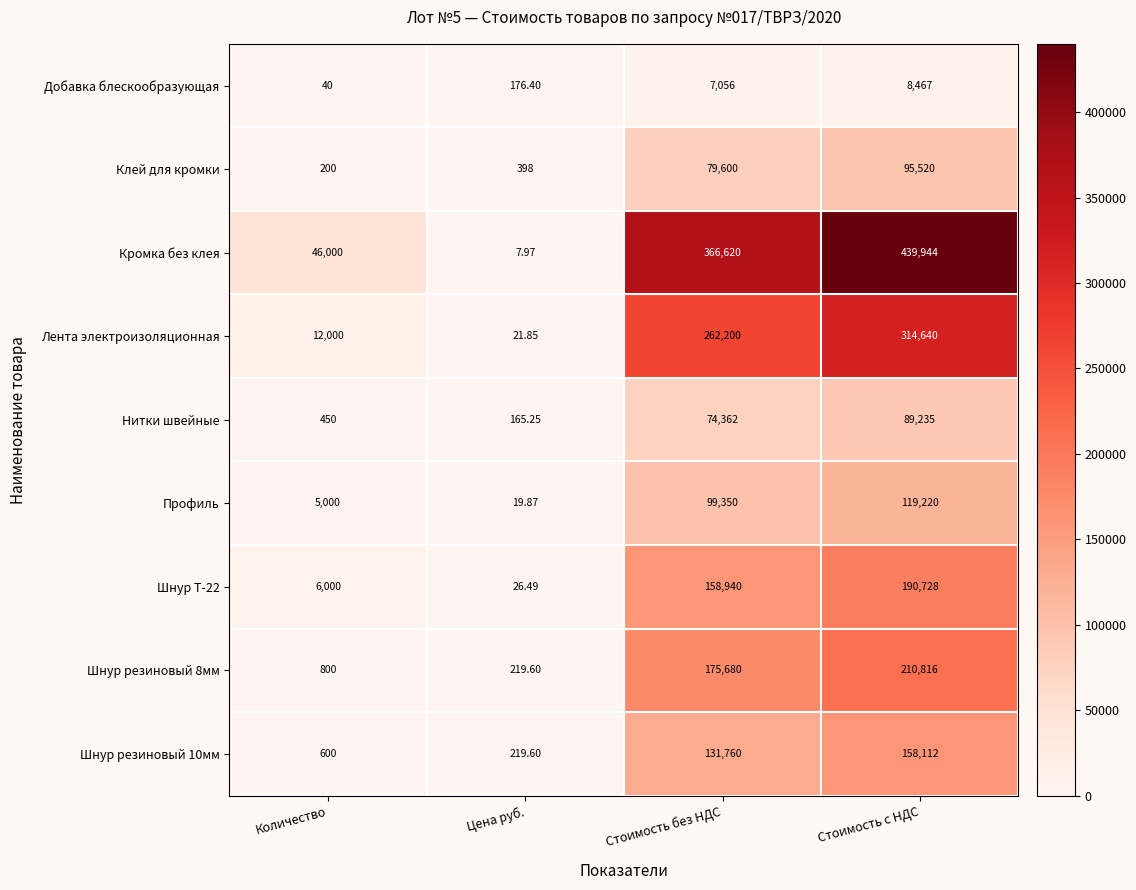

Is the value of Кромка без клея at Цена руб. greater than the value of Шнур резиновый 8мм at Цена руб.?

No